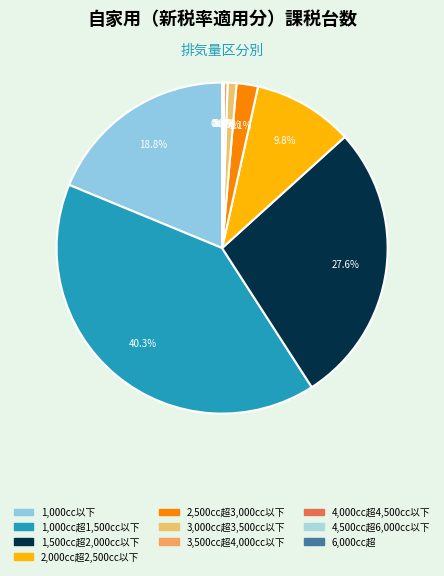

To the nearest percent, what is the difference between the 4,000cc超4,500cc以下 and 1,500cc超2,000cc以下 slice percentages?

28%